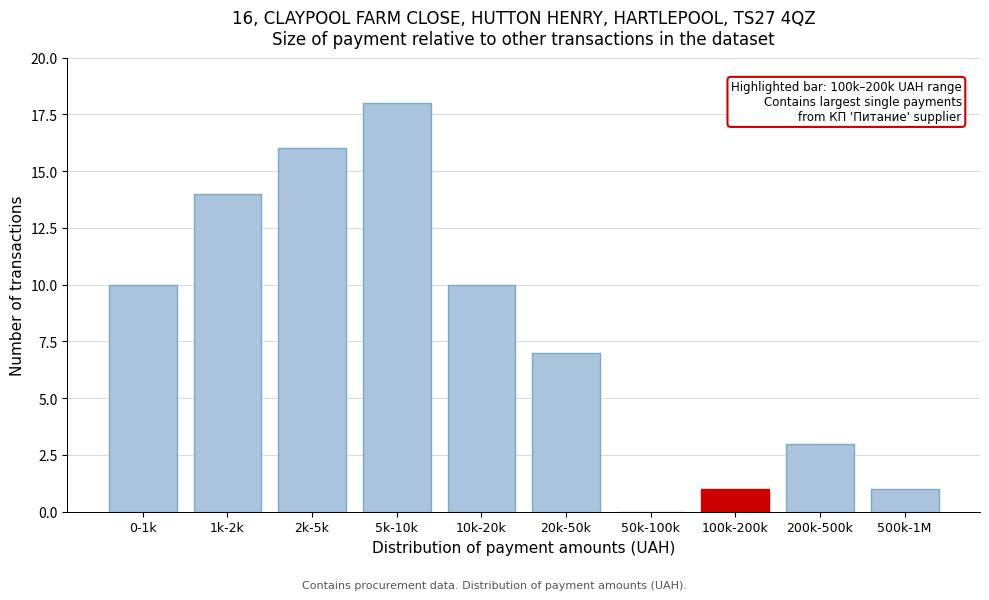

Reading right to left, list all the values displayed in this chart.

500k-1M=1	200k-500k=3	100k-200k=1	50k-100k=0	20k-50k=7	10k-20k=10	5k-10k=18	2k-5k=16	1k-2k=14	0-1k=10